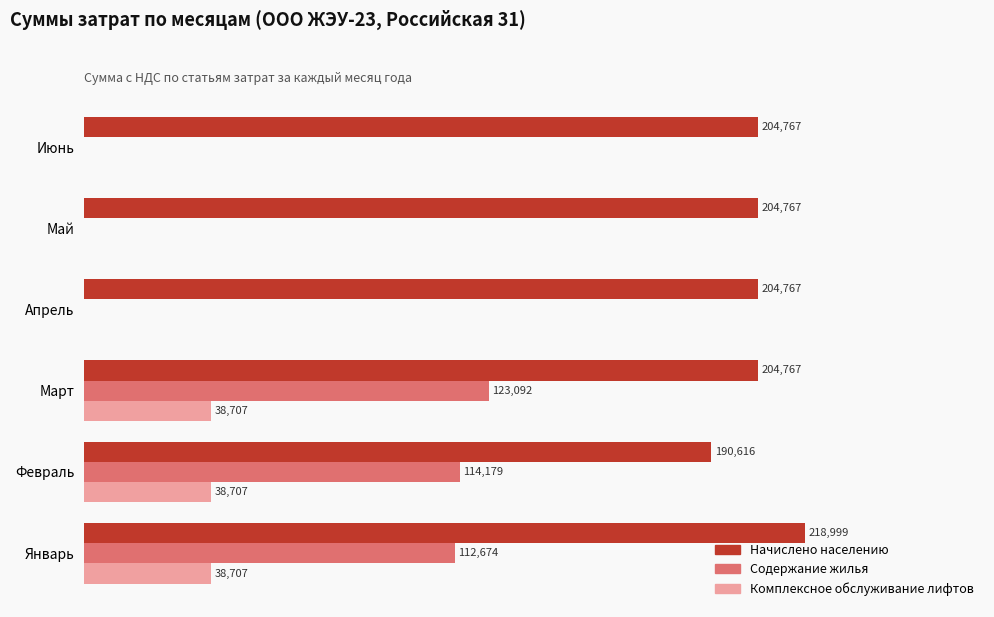

Which series changed the most between Февраль and Июнь?

Содержание жилья